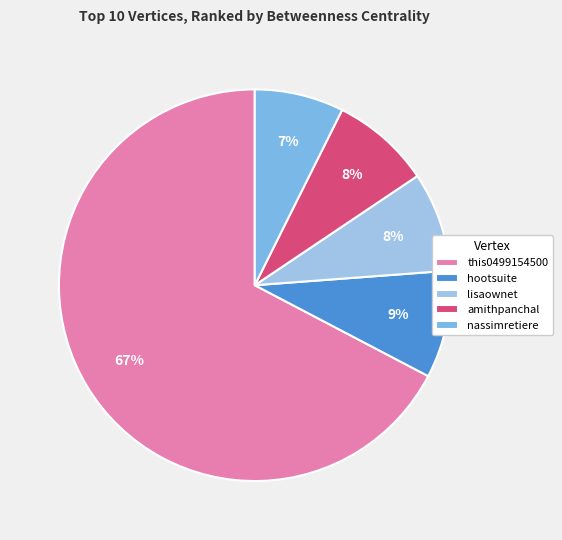

To the nearest percent, what portion does this0499154500 represent?

67%